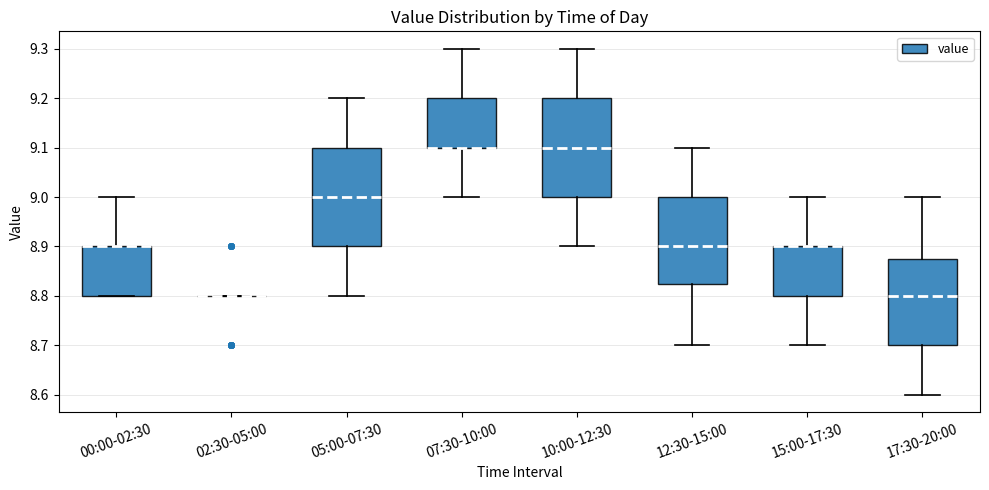

Reading left to right, read every box against the y-axis: the position of its median line, the range the box covers, and the ends of its whiskers. The values are not printed on the chart, so give them approximately, as read against the axis.

00:00-02:30: median 8.90 (drawn on the box's upper edge), box 8.80 to 8.90, whiskers 8.80 to 9.00
02:30-05:00: box collapsed to a line at 8.80, whiskers 8.80 to 8.80
05:00-07:30: median 9.00, box 8.90 to 9.10, whiskers 8.80 to 9.20
07:30-10:00: median 9.10 (drawn on the box's lower edge), box 9.10 to 9.20, whiskers 9.00 to 9.30
10:00-12:30: median 9.10, box 9.00 to 9.20, whiskers 8.90 to 9.30
12:30-15:00: median 8.90, box 8.83 to 9.00, whiskers 8.70 to 9.10
15:00-17:30: median 8.90 (drawn on the box's upper edge), box 8.80 to 8.90, whiskers 8.70 to 9.00
17:30-20:00: median 8.80, box 8.70 to 8.88, whiskers 8.60 to 9.00